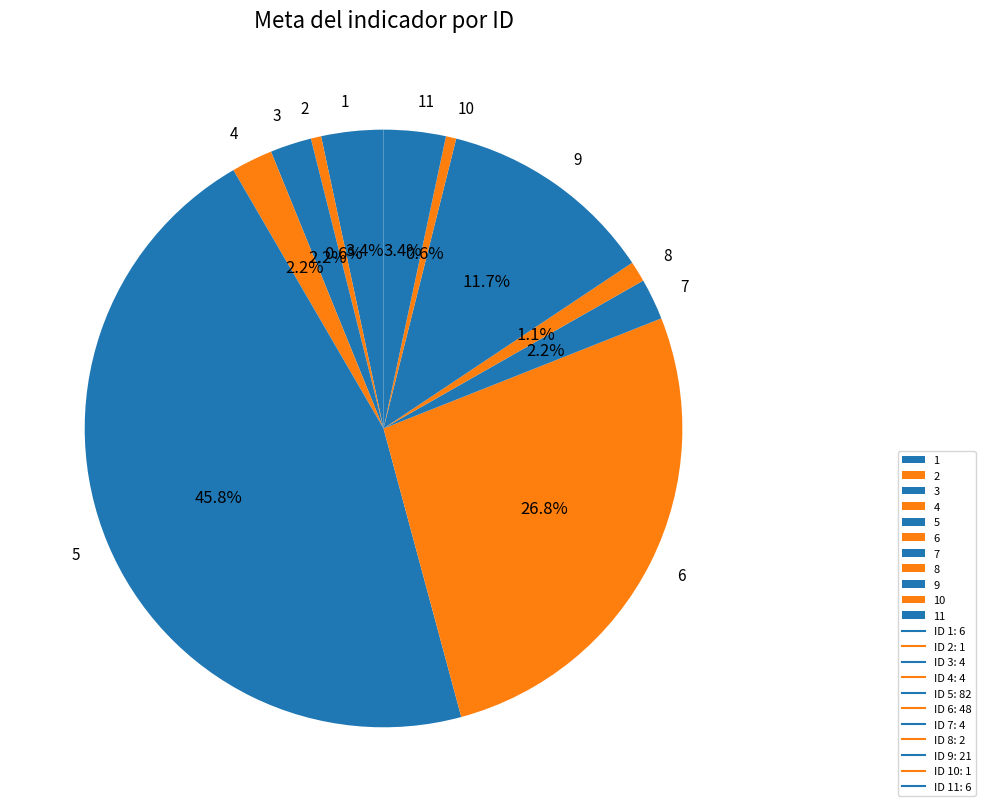

Does 1 account for over 50% of the chart?

No